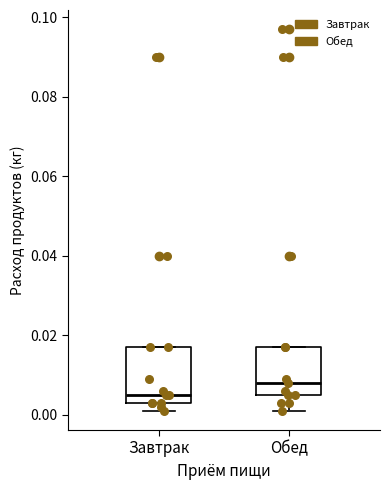

Comparing the boxes themselves (not the whiskers), which one is the tallest?

Завтрак